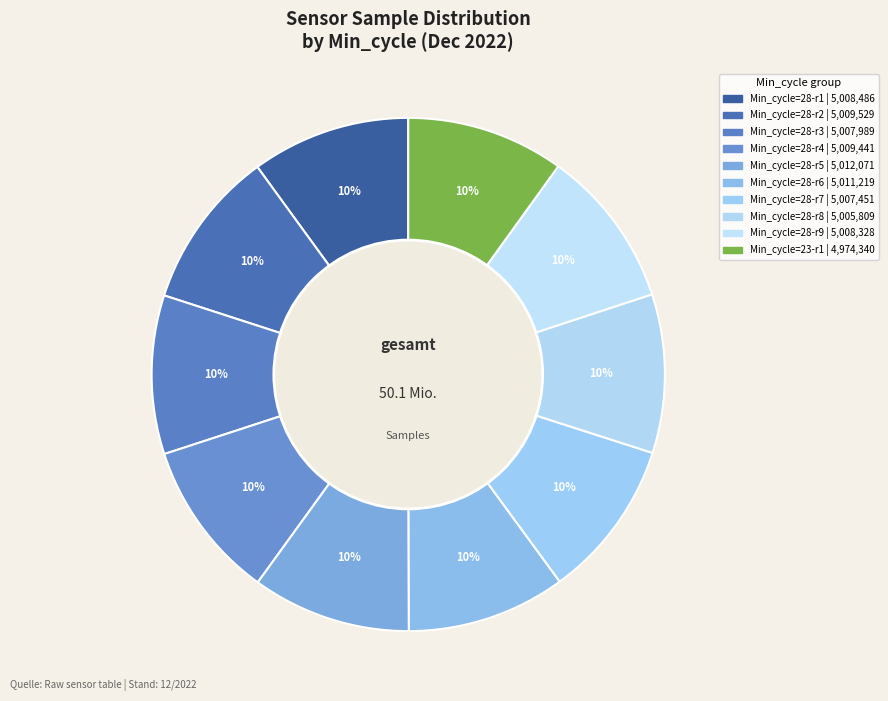

Count the number of slices in the pie.

10